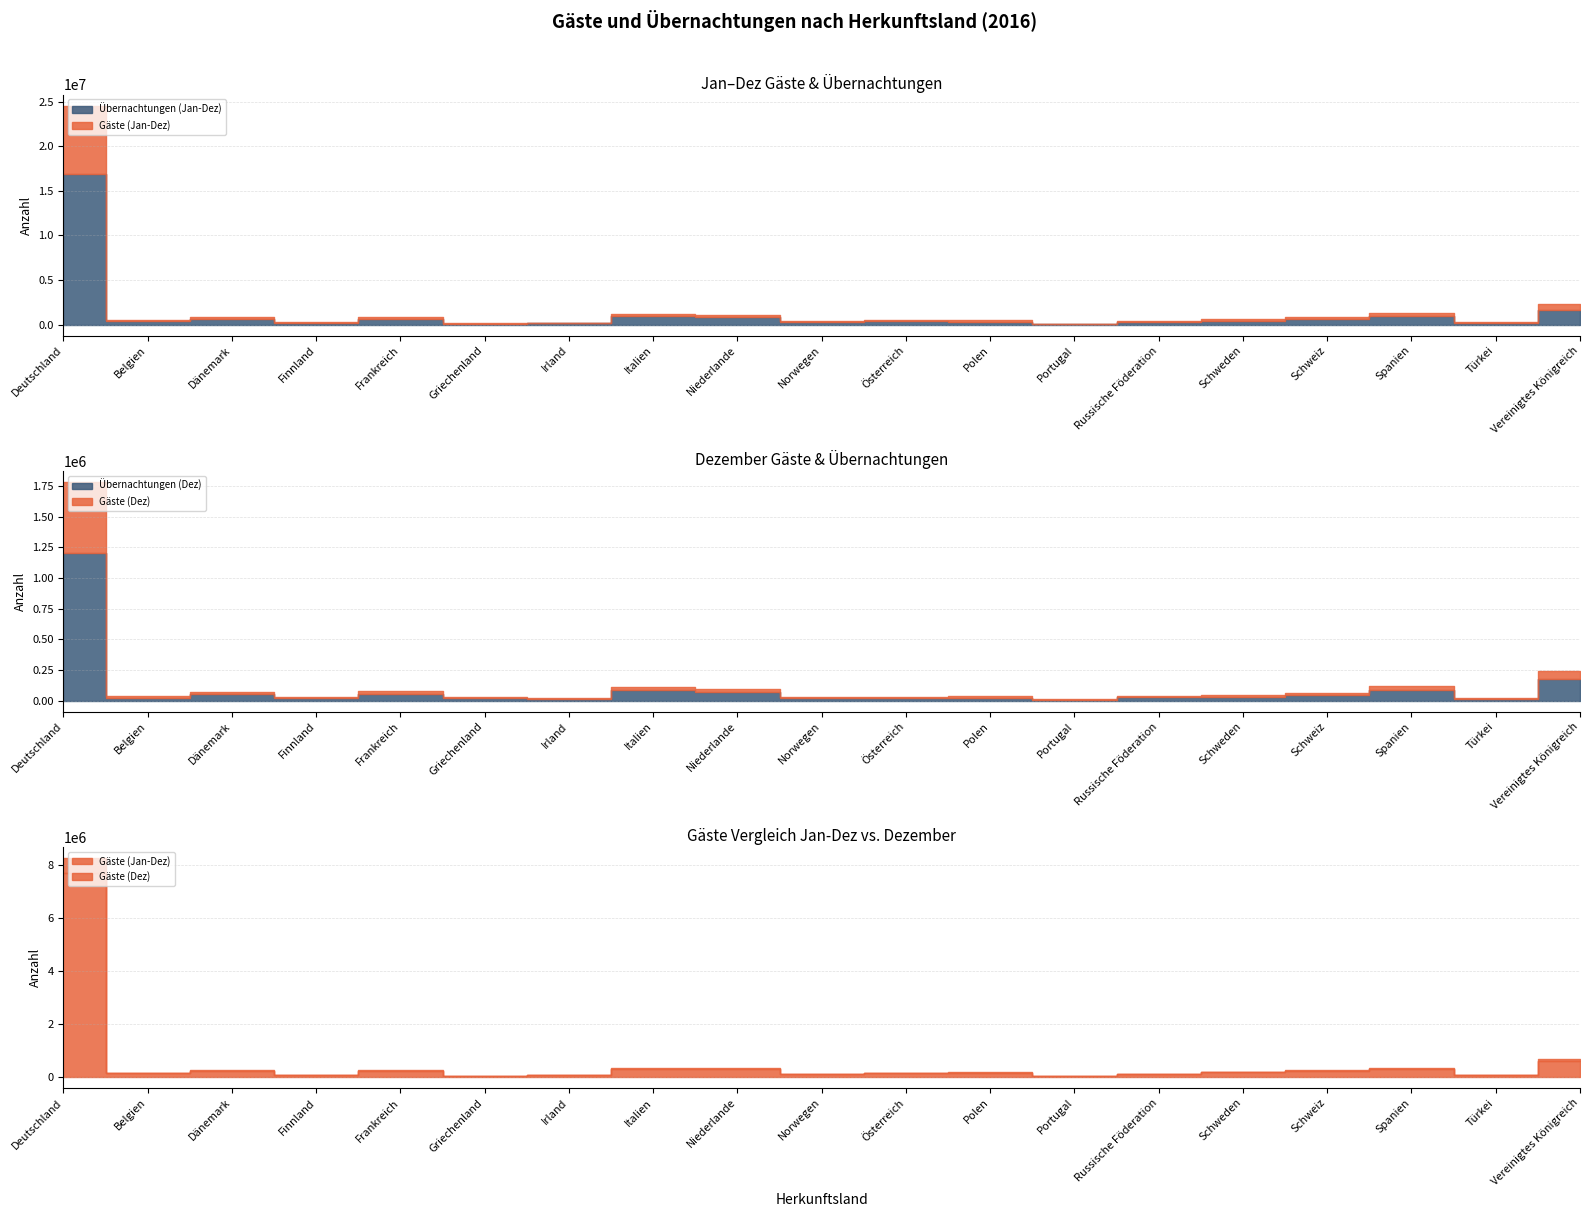

What value does the Übernachtungen (Dez) series have at Griechenland, to the nearest 50?

22250